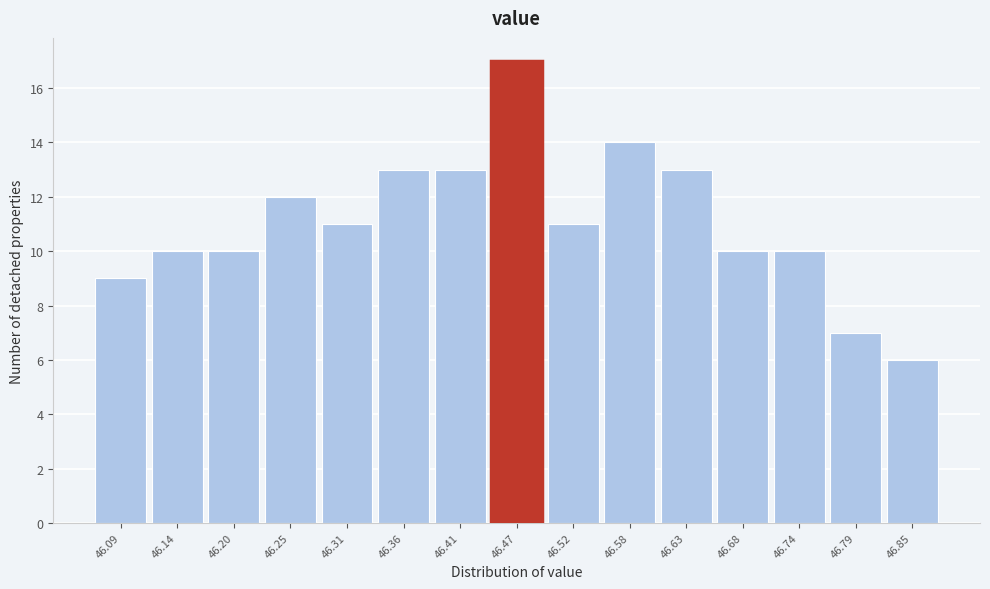

Reading left to right, extract all data points from this chart.

9	10	10	12	11	13	13	17	11	14	13	10	10	7	6